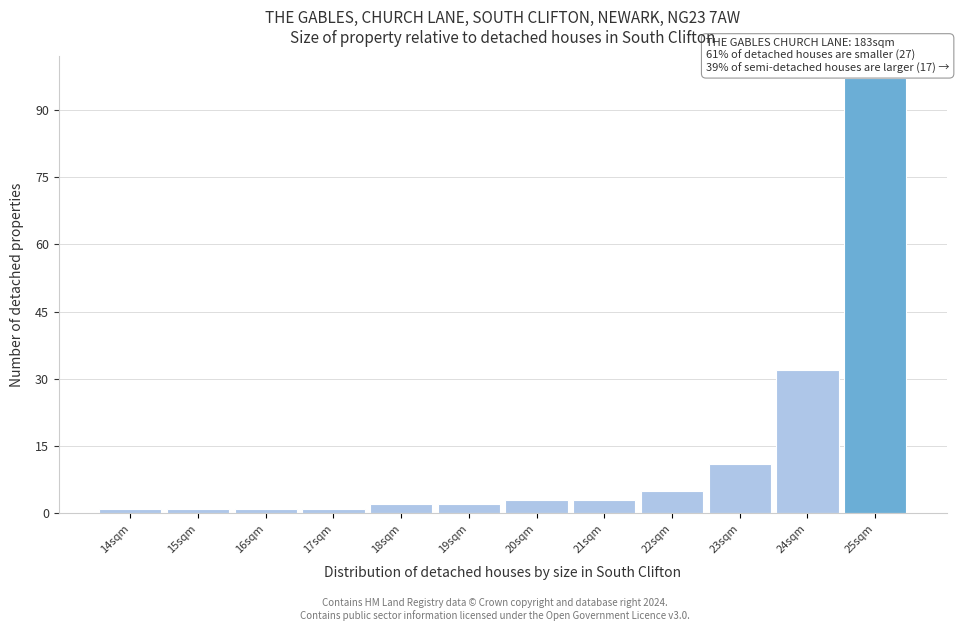

Which range on the x-axis has the tallest bar?

24.5 to 25.5